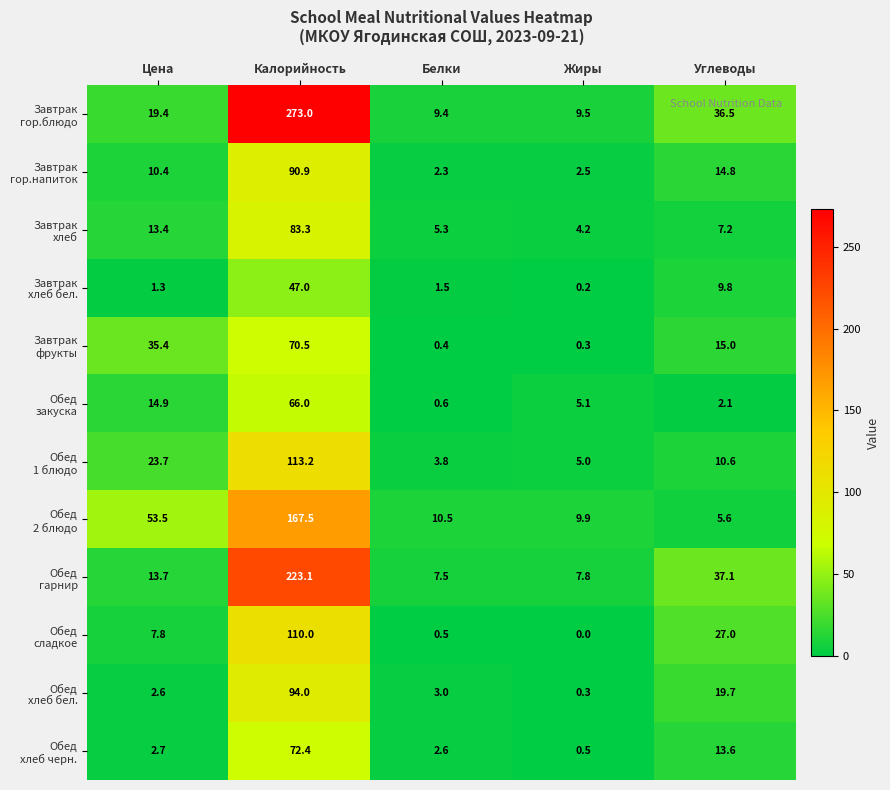

Which label corresponds to the largest value in the chart?

Калорийность